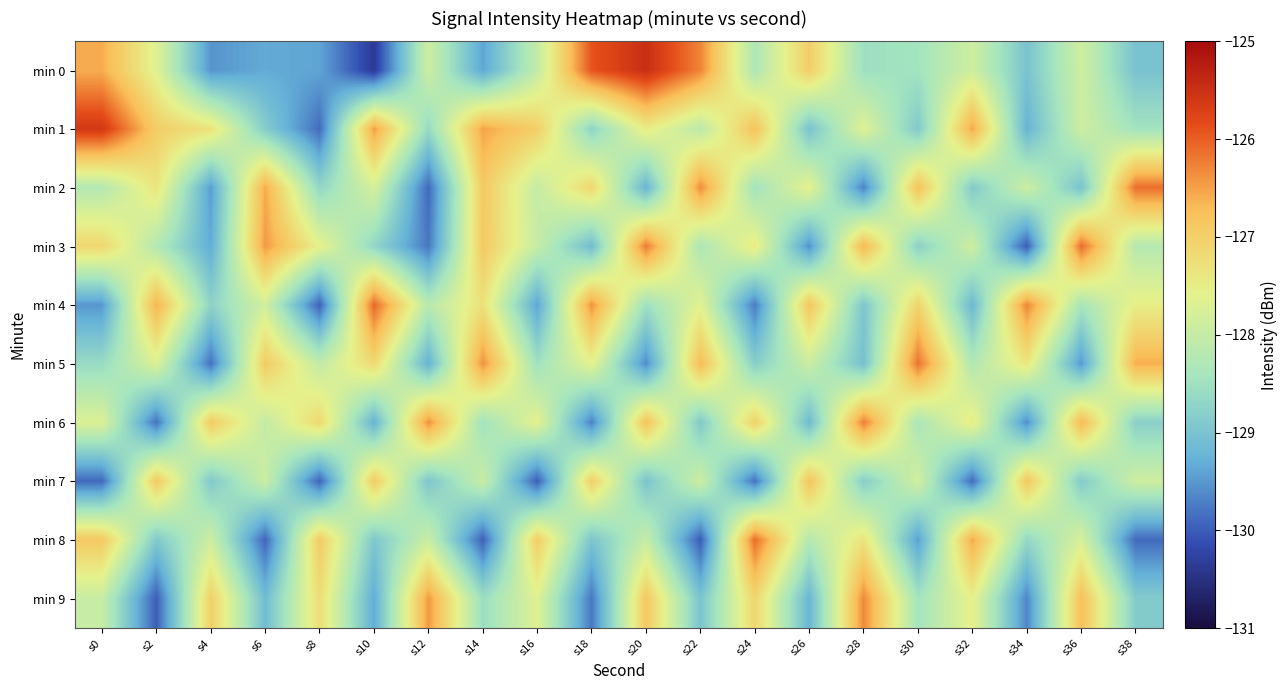

Reading right to left, transcribe all the data shown in this chart.

min 0: s38=-129.0	s36=-127.9	s34=-129.0	s32=-127.9	s30=-128.5	s28=-128.5	s26=-127.0	s24=-128.3	s22=-126.3	s20=-125.5	s18=-125.9	s16=-128.0	s14=-129.4	s12=-127.9	s10=-130.4	s8=-129.4	s6=-129.3	s4=-129.5	s2=-127.7	s0=-126.6
min 1: s38=-128.5	s36=-127.9	s34=-129.2	s32=-126.5	s30=-128.9	s28=-127.7	s26=-129.0	s24=-126.8	s22=-128.1	s20=-127.5	s18=-128.7	s16=-127.0	s14=-126.5	s12=-128.6	s10=-126.5	s8=-129.9	s6=-128.9	s4=-127.3	s2=-127.0	s0=-125.6
min 2: s38=-126.1	s36=-129.0	s34=-127.9	s32=-128.9	s30=-126.8	s28=-129.7	s26=-127.6	s24=-128.5	s22=-126.3	s20=-129.2	s18=-127.1	s16=-128.0	s14=-126.9	s12=-129.9	s10=-127.8	s8=-128.7	s6=-126.6	s4=-129.5	s2=-127.3	s0=-128.2
min 3: s38=-128.2	s36=-126.1	s34=-130.0	s32=-127.9	s30=-128.8	s28=-126.7	s26=-129.6	s24=-127.4	s22=-128.3	s20=-126.2	s18=-129.1	s16=-128.0	s14=-126.9	s12=-129.8	s10=-128.7	s8=-127.6	s6=-126.4	s4=-129.3	s2=-128.2	s0=-127.1
min 4: s38=-127.5	s36=-128.4	s34=-126.3	s32=-129.2	s30=-127.1	s28=-129.0	s26=-126.8	s24=-129.7	s22=-127.6	s20=-128.5	s18=-126.4	s16=-129.4	s14=-127.3	s12=-128.2	s10=-126.1	s8=-130.0	s6=-127.8	s4=-128.7	s2=-126.6	s0=-129.5
min 5: s38=-126.6	s36=-129.5	s34=-127.4	s32=-128.3	s30=-126.2	s28=-129.0	s26=-127.9	s24=-128.8	s22=-126.7	s20=-129.6	s18=-127.6	s16=-128.5	s14=-126.4	s12=-129.3	s10=-127.2	s8=-128.0	s6=-126.9	s4=-129.8	s2=-127.7	s0=-128.6
min 6: s38=-128.8	s36=-126.7	s34=-129.6	s32=-127.5	s30=-128.4	s28=-126.2	s26=-129.1	s24=-127.0	s22=-128.9	s20=-126.8	s18=-129.7	s16=-127.6	s14=-128.5	s12=-126.4	s10=-129.3	s8=-127.1	s6=-128.0	s4=-126.9	s2=-129.8	s0=-127.7
min 7: s38=-127.9	s36=-128.9	s34=-126.9	s32=-129.9	s30=-127.8	s28=-128.8	s26=-126.8	s24=-129.8	s22=-127.9	s20=-129.0	s18=-127.0	s16=-130.0	s14=-128.0	s12=-129.0	s10=-126.9	s8=-129.9	s6=-127.9	s4=-128.9	s2=-126.9	s0=-129.9
min 8: s38=-129.9	s36=-127.8	s34=-128.7	s32=-126.5	s30=-129.4	s28=-127.3	s26=-128.2	s24=-126.1	s22=-130.0	s20=-128.0	s18=-129.0	s16=-127.0	s14=-130.0	s12=-127.9	s10=-128.9	s8=-126.9	s6=-129.9	s4=-127.9	s2=-128.9	s0=-126.9
min 9: s38=-128.9	s36=-126.8	s34=-129.6	s32=-127.5	s30=-128.4	s28=-126.3	s26=-129.2	s24=-127.1	s22=-129.0	s20=-126.9	s18=-129.8	s16=-127.7	s14=-128.5	s12=-126.4	s10=-129.3	s8=-127.2	s6=-129.1	s4=-127.0	s2=-130.0	s0=-128.0